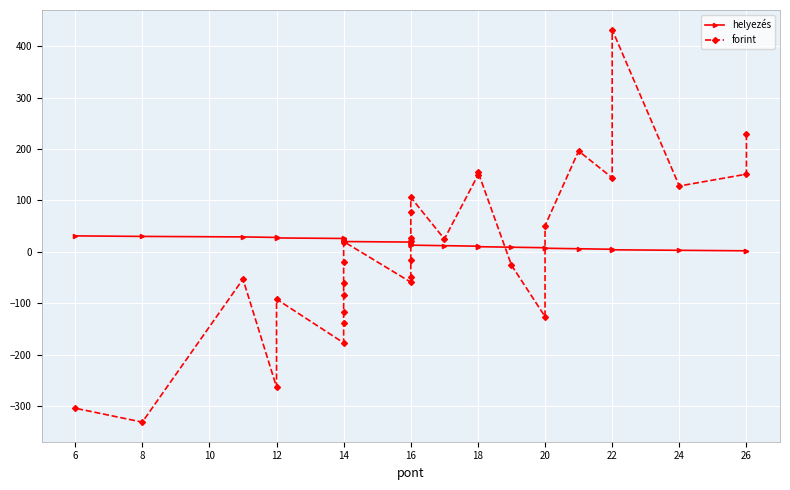

Does the chart display data point markers on the line(s)?

Yes